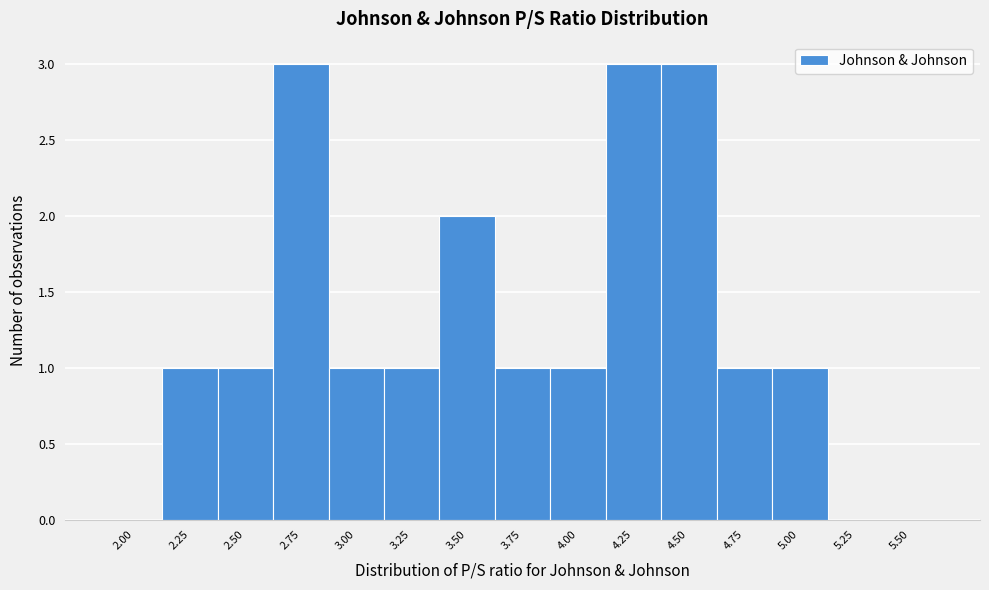

Reading left to right, extract all data points from this chart.

2.00=0	2.25=1	2.50=1	2.75=3	3.00=1	3.25=1	3.50=2	3.75=1	4.00=1	4.25=3	4.50=3	4.75=1	5.00=1	5.25=0	5.50=0